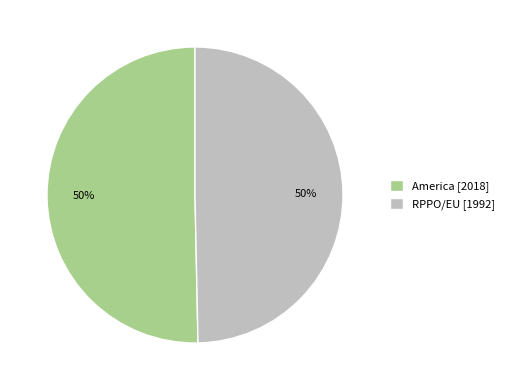

To the nearest percent, what is the average slice percentage?

50%